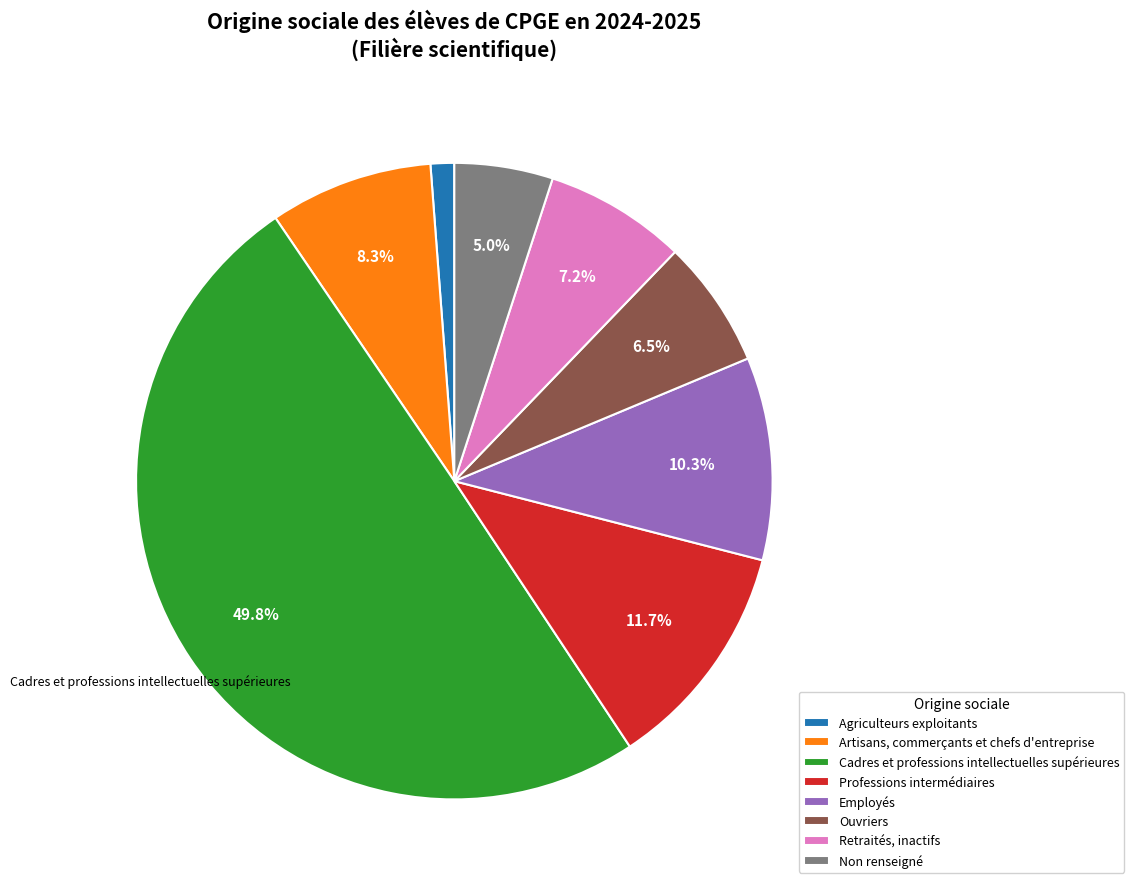

How many segments does this pie chart have?

8